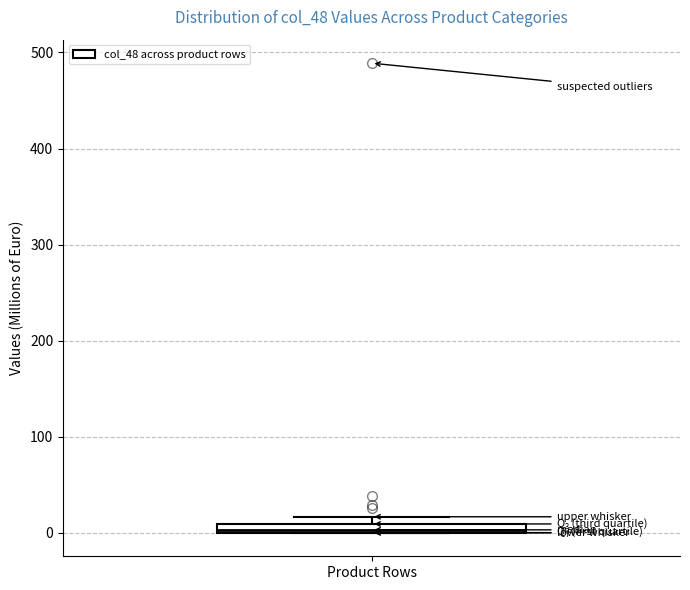

Where is the upper edge of the box for Product Rows on the y-axis? The values are not printed on the chart, so give them approximately, as read against the axis.

10